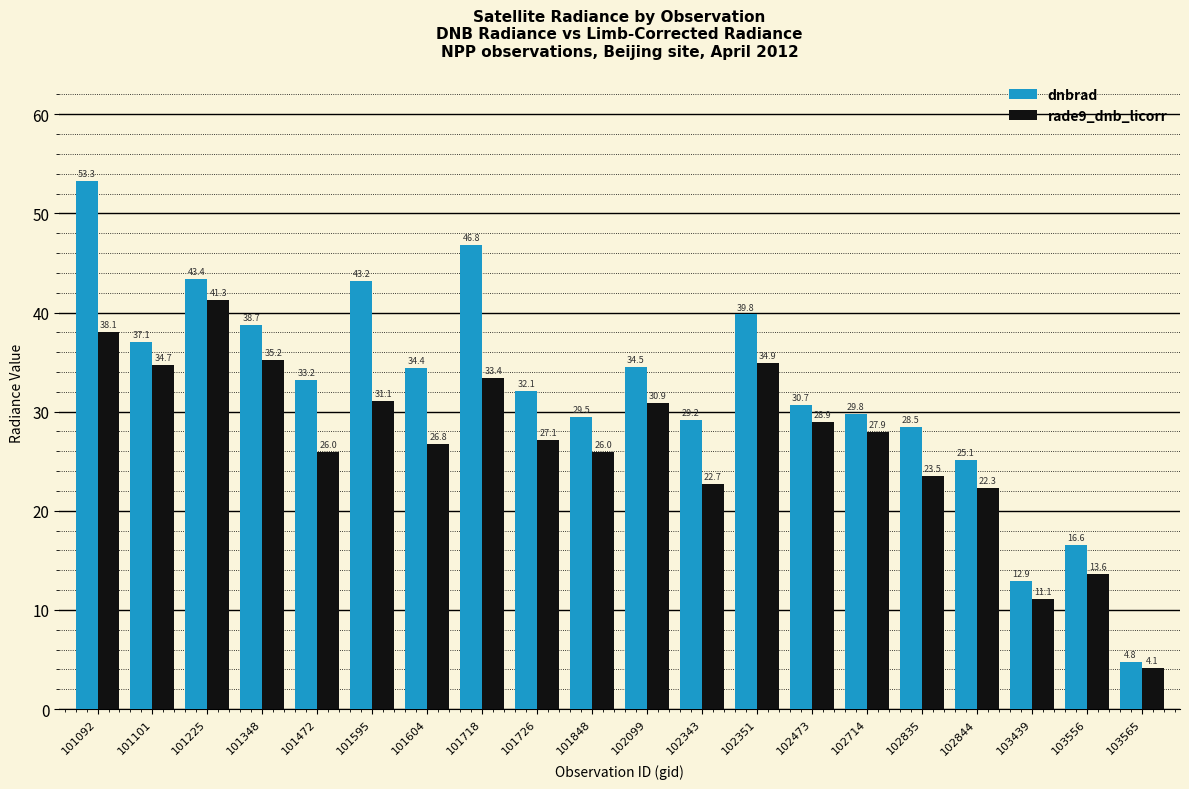

How many data points in dnbrad are above 33?

10